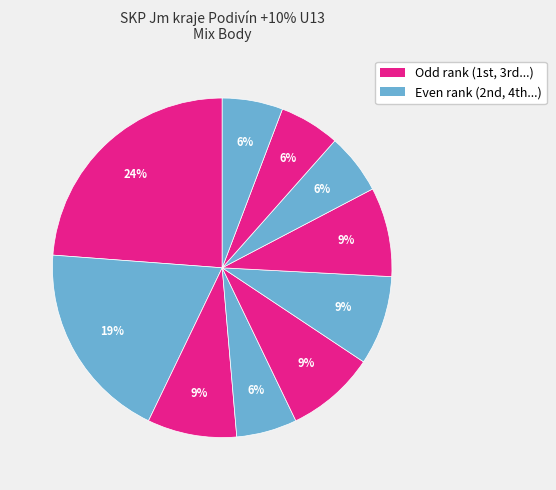

Which category has the smallest portion of the pie?

Brázda Tadeáš